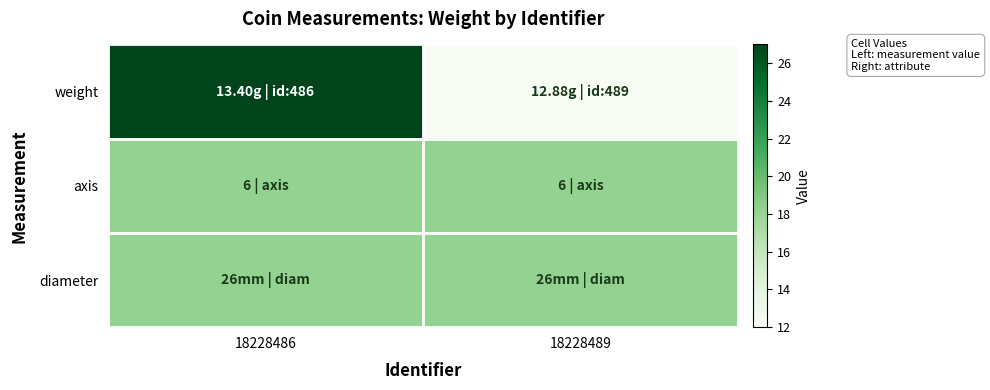

List the series in order of their peak value, highest first.

weight, axis, diameter